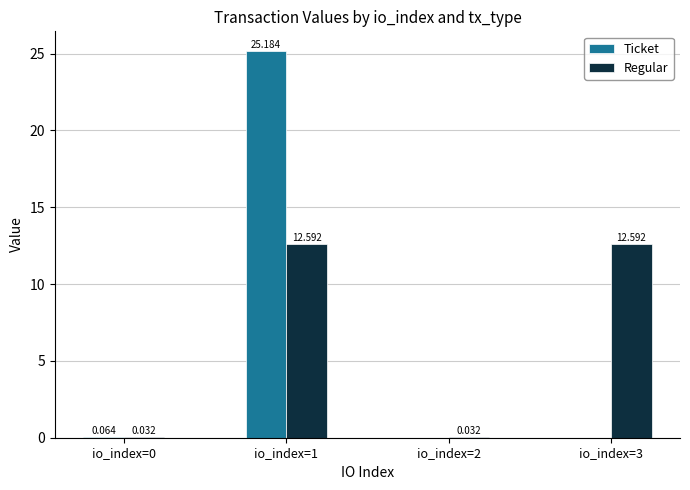

What is the spread (max minus min) of values at io_index=3?

12.6